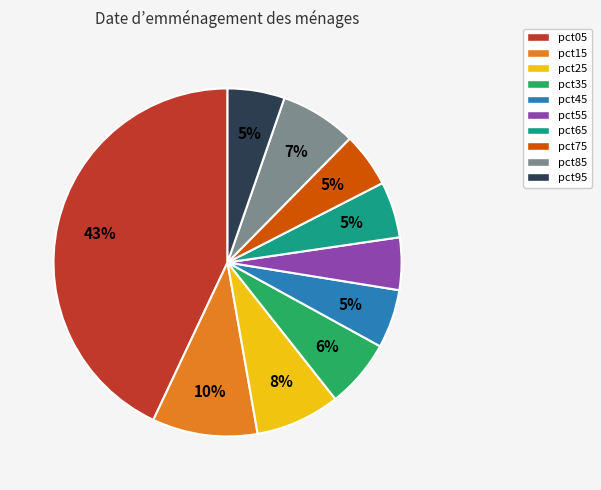

How many segments does this pie chart have?

10